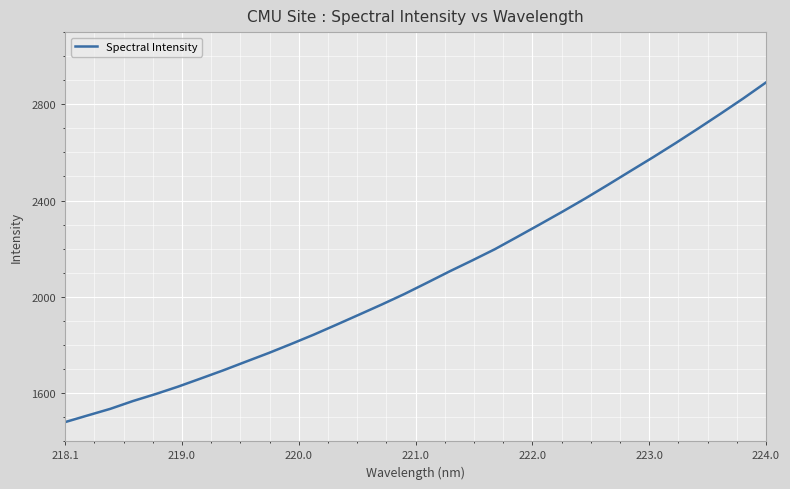

What is the smallest value displayed?

1479.2